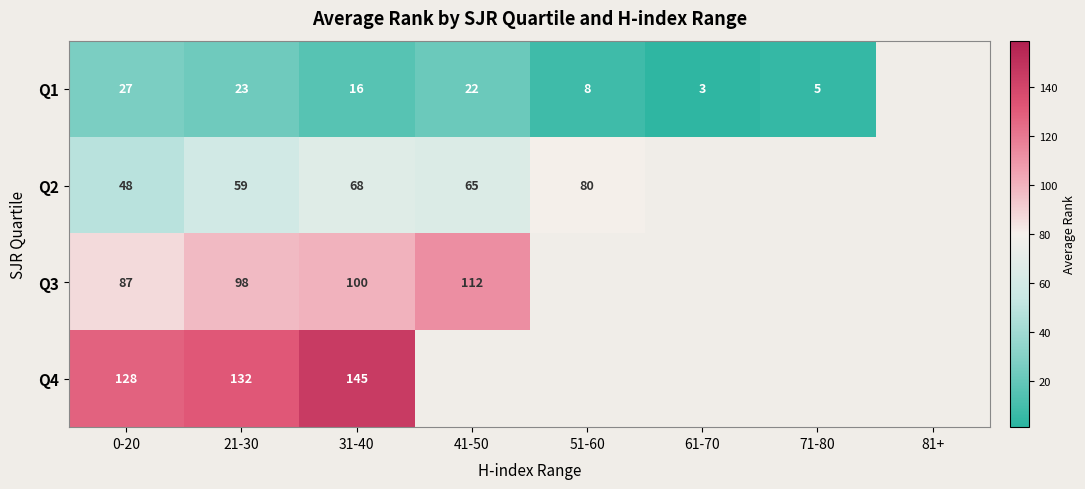

Is the value of Q1 at 21-30 greater than the value of Q2 at 51-60?

No